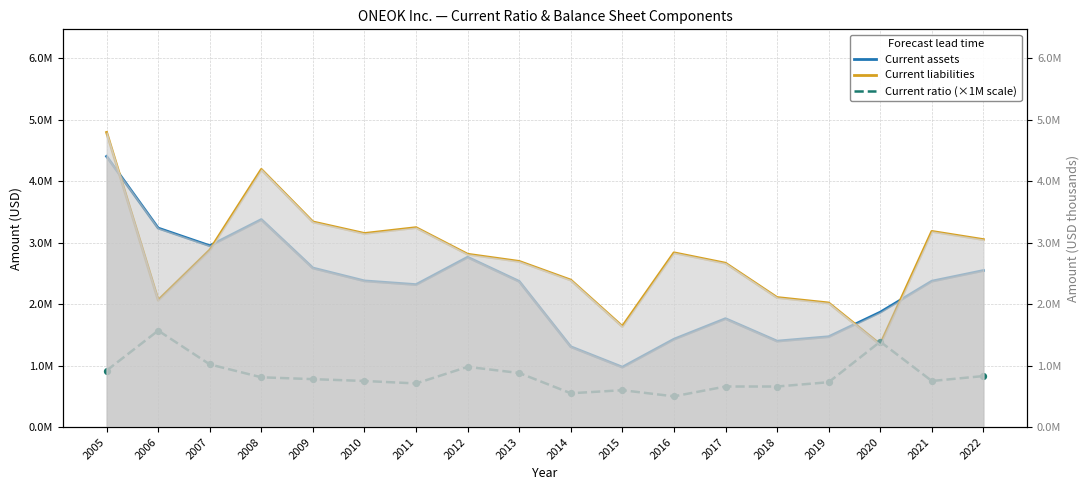

Which series reaches the minimum Y coordinate?

Current ratio (×1M scale)